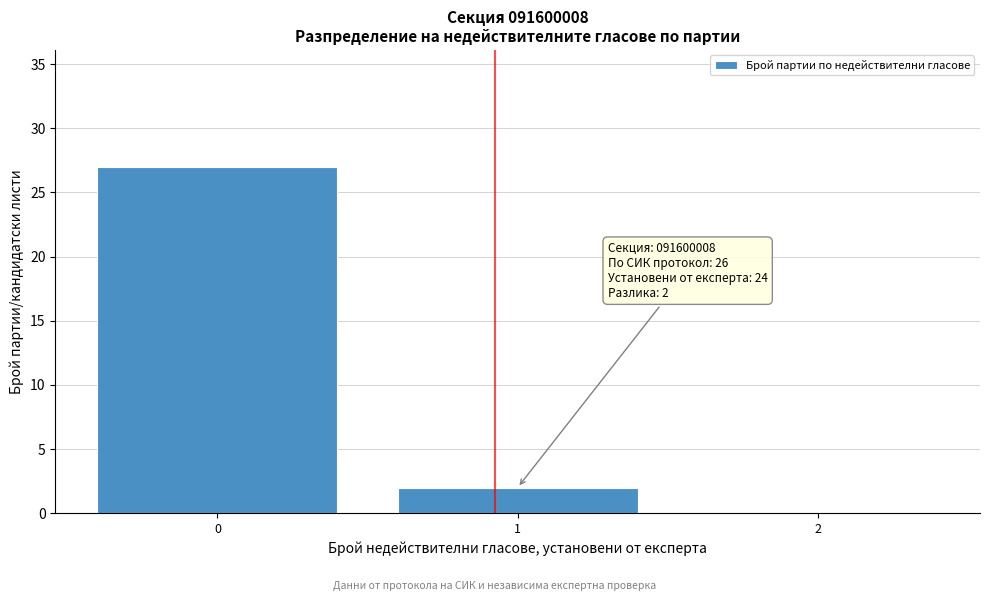

Reading left to right, what are all the values shown in this chart?

0=27	1=2	2=0